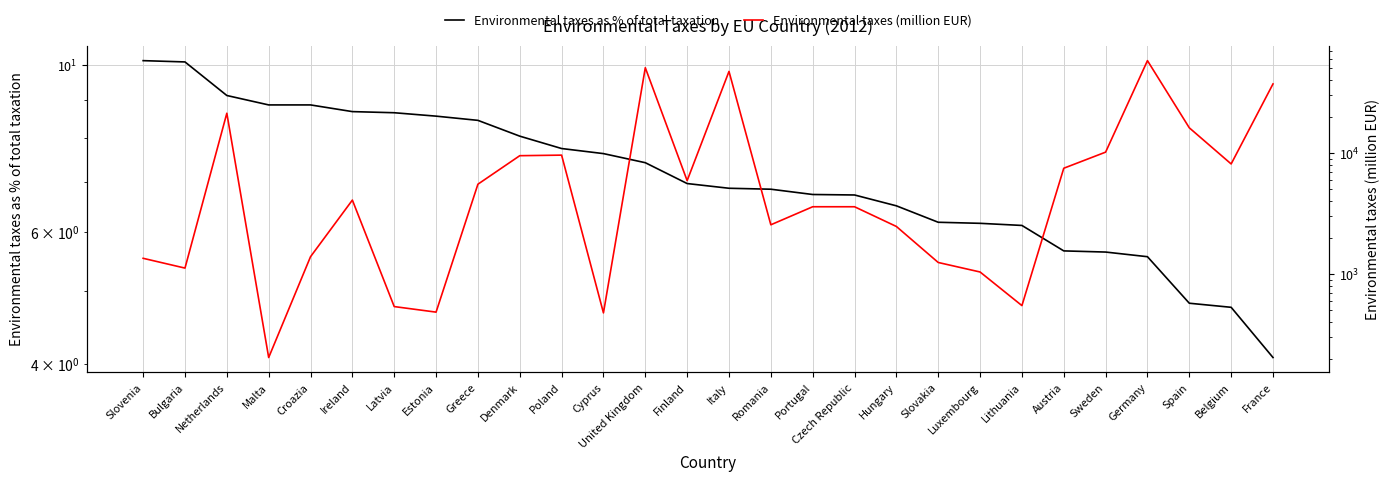

What is the difference between the second highest and second lowest values in the Environmental taxes (million EUR) series?

50232.0